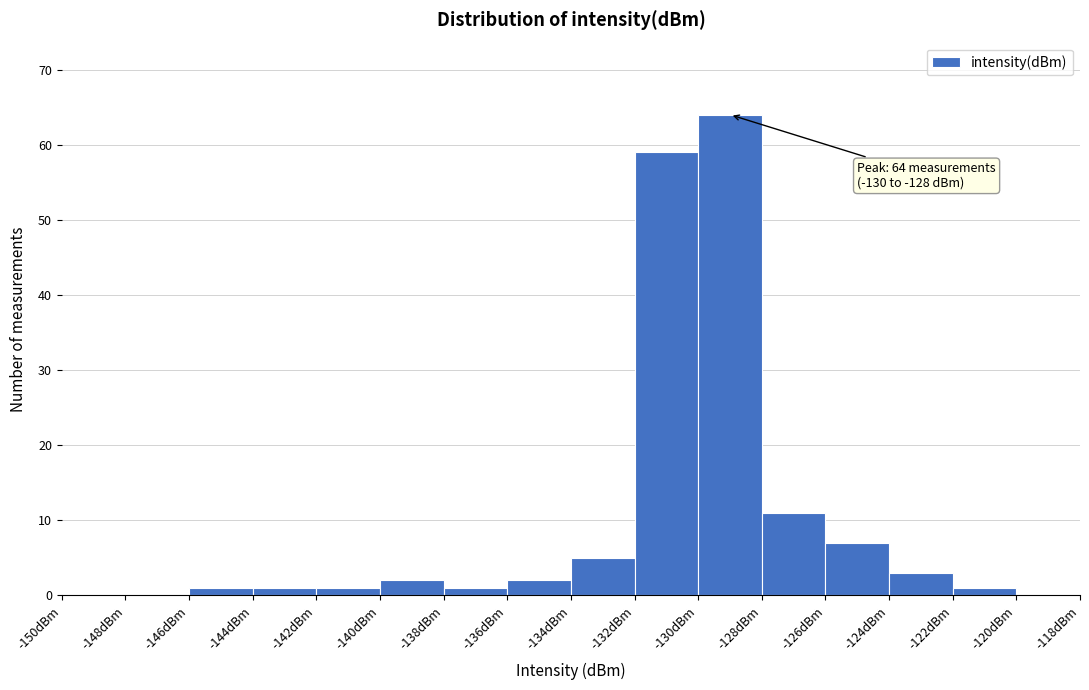

Which range on the x-axis has the tallest bar?

-130 to -128